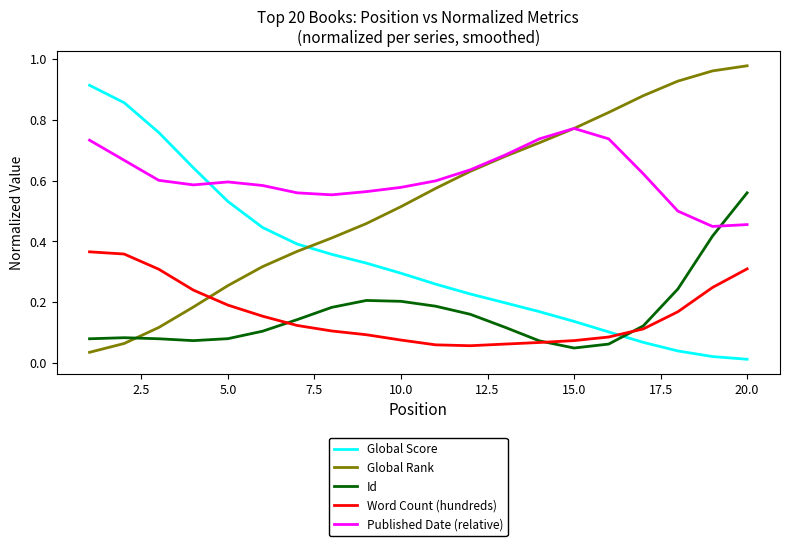

List the series in order of their peak value, lowest first.

Word Count (hundreds), Id, Published Date (relative), Global Score, Global Rank